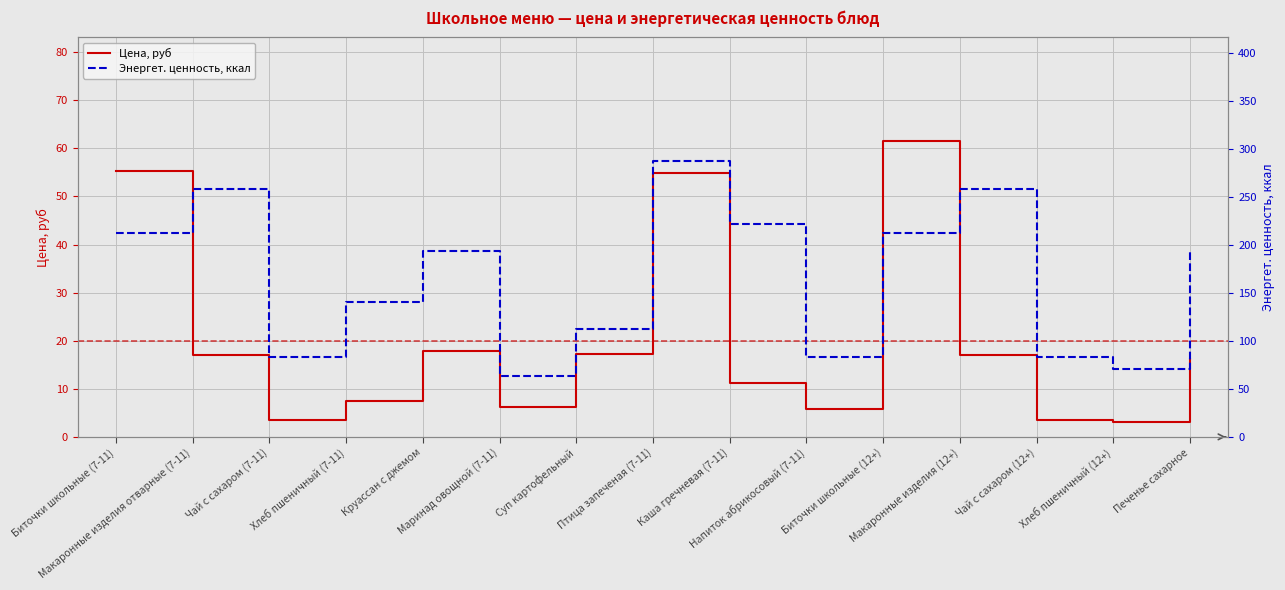

Reading right to left, transcribe all the data shown in this chart.

Цена, руб: 16.1	3.0	3.5	17.0	61.5	5.7	11.2	54.9	17.2	6.2	17.9	7.4	3.5	17.0	55.4
Энергет. ценность, ккал: 193.1	70.5	83.0	258.4	211.8	82.8	221.2	286.7	112.0	62.8	193.1	140.6	83.0	258.4	211.8